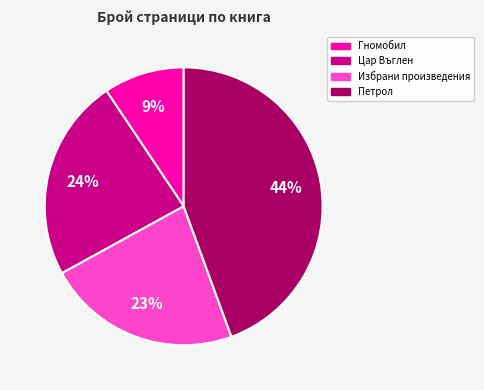

To the nearest percent, what is the difference between the largest and smallest slice percentages?

35%